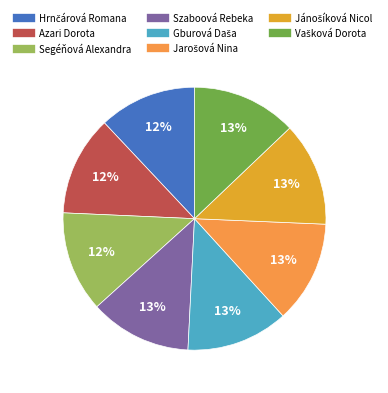

To the nearest percent, what is the average slice percentage?

12%